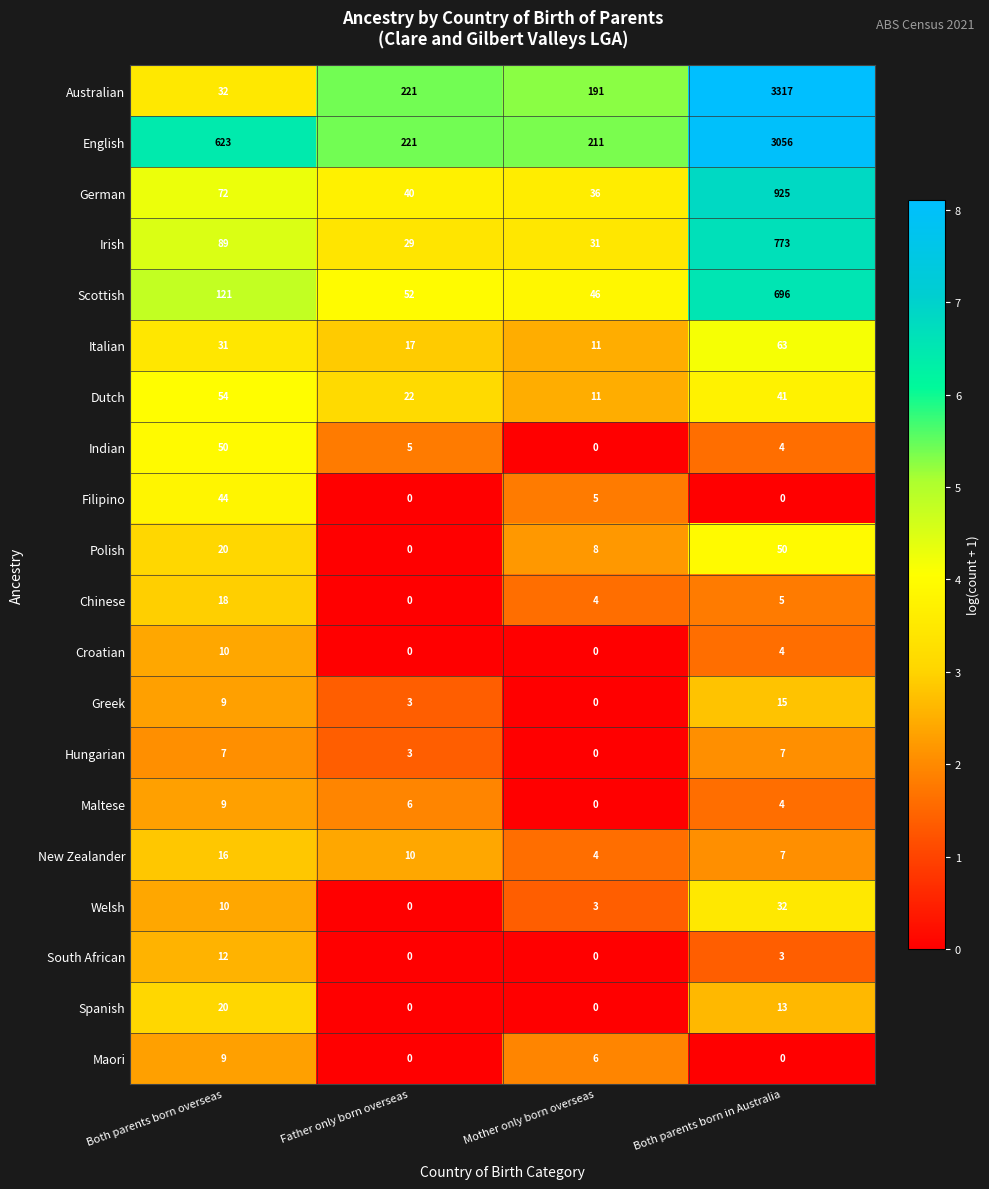

At how many categories does at least one series exceed 2?

4